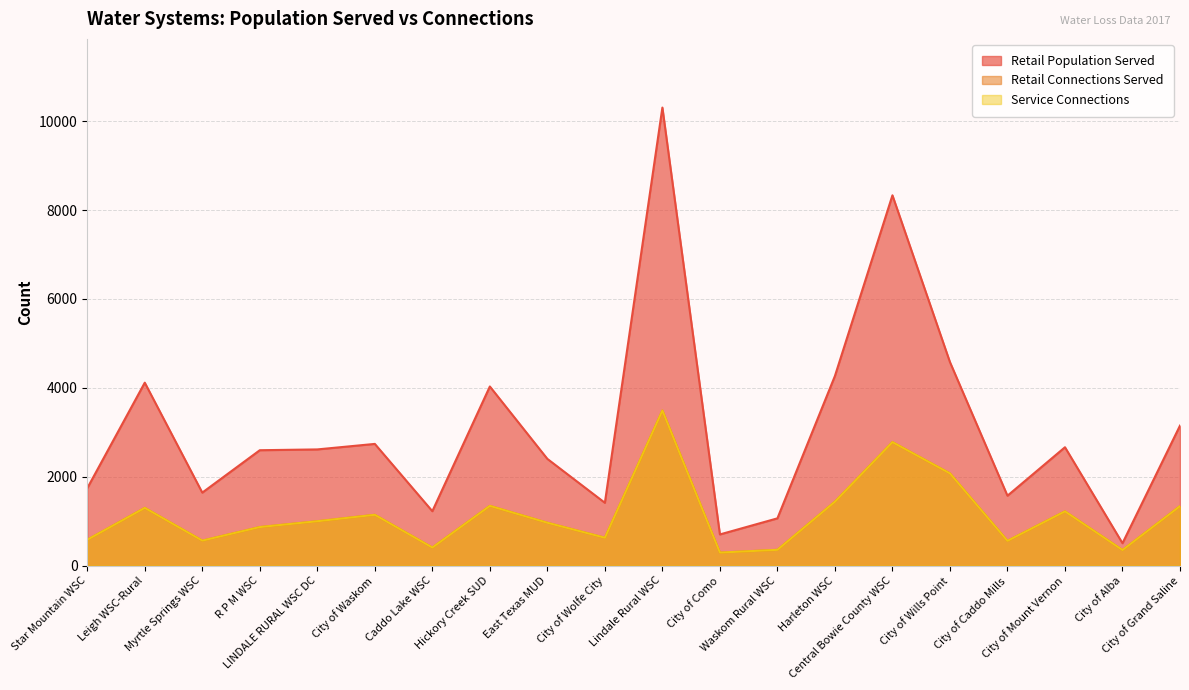

At which label does Service Connections first exceed 997?

Leigh WSC-Rural